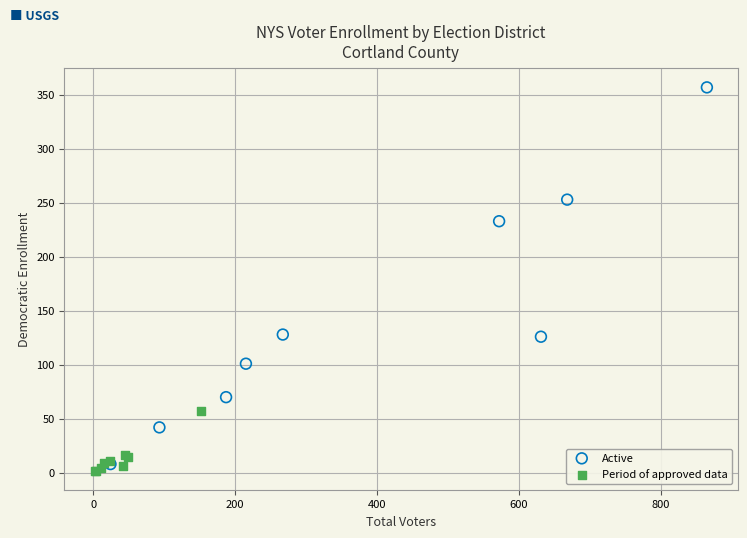

Which series reaches the maximum Y coordinate?

Active